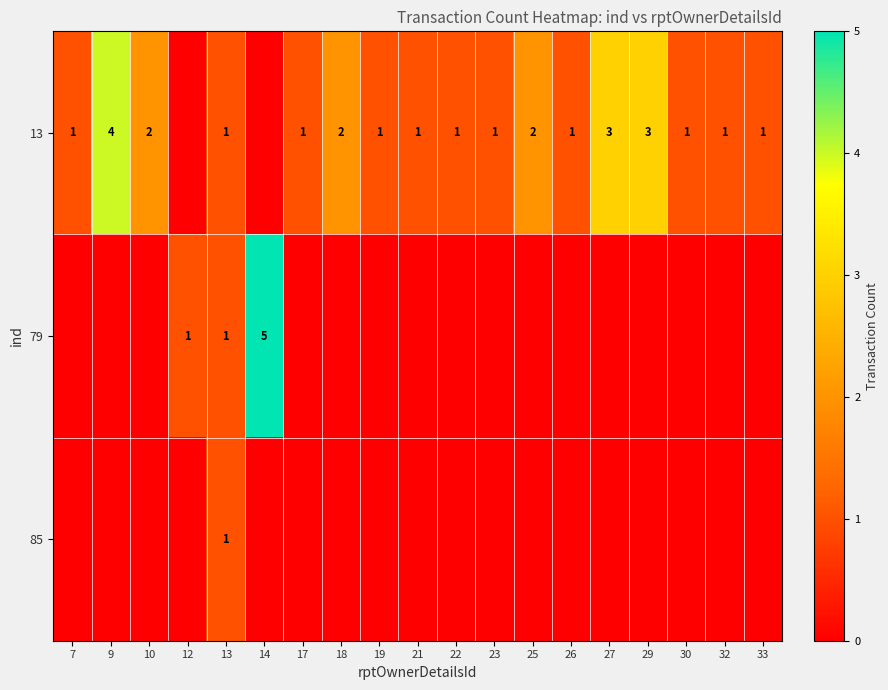

The value of 13 at 7 is 1. True or false?

True